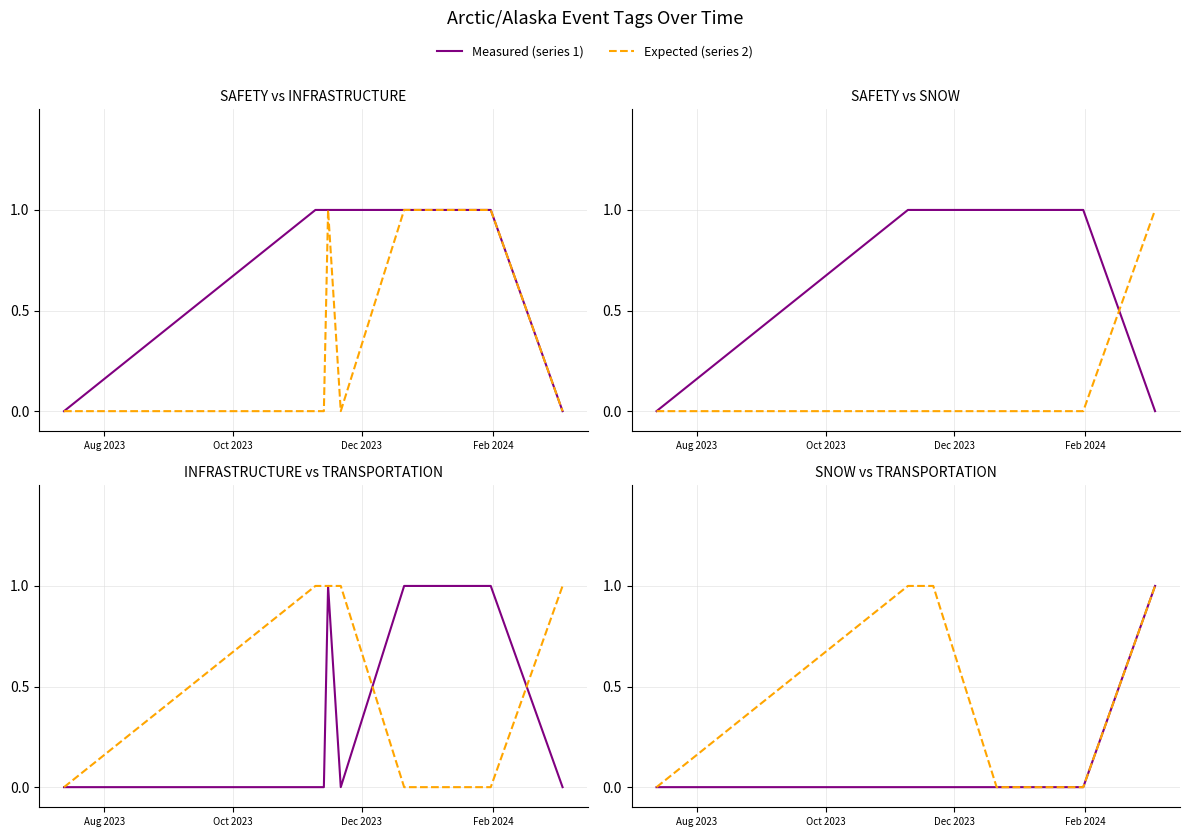

Reading right to left, list all the values displayed in this chart.

SAFETY: 0	1	1	1	1	1	1	1	0
INFRASTRUCTURE: 0	1	1	1	0	1	0	0	0
SNOW: 1	0	0	0	0	0	0	0	0
TRANSPORTATION: 1	0	0	0	1	1	1	1	0